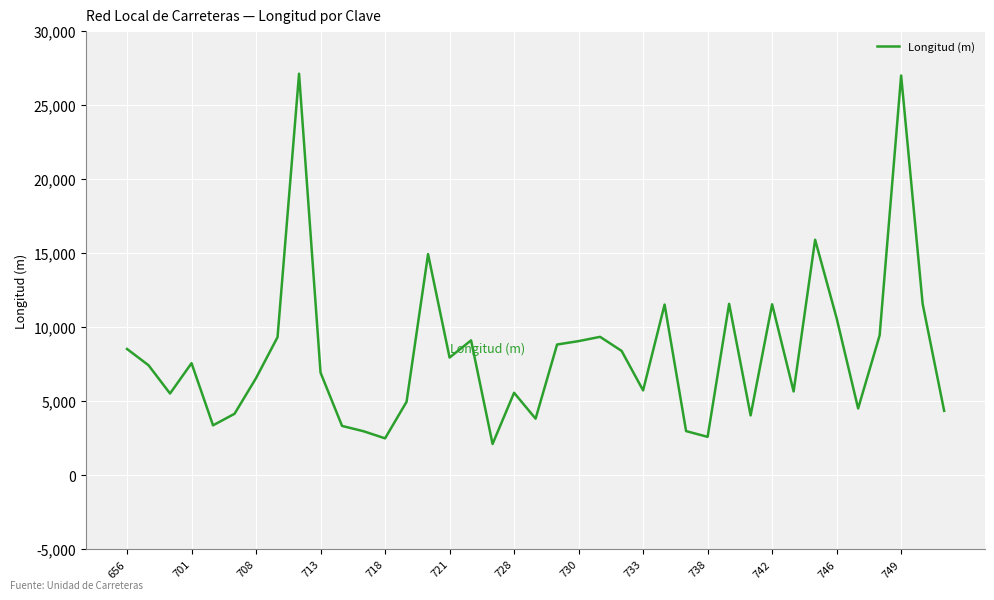

What is the difference between the maximum and minimum values?

25020